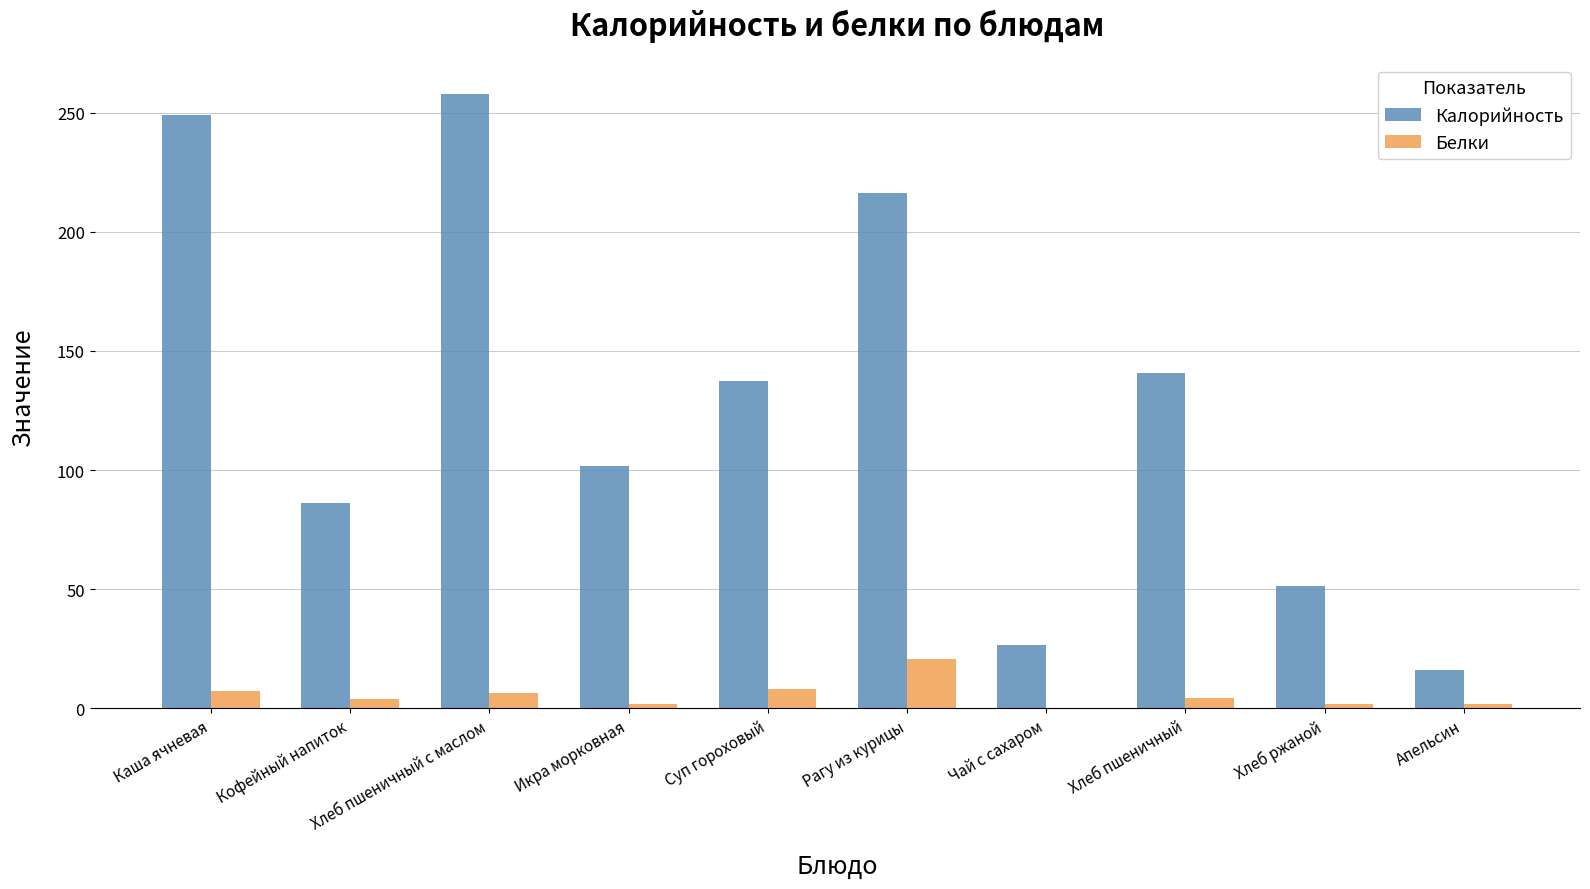

Which category has the highest value in the Калорийность series?

Хлеб пшеничный с маслом